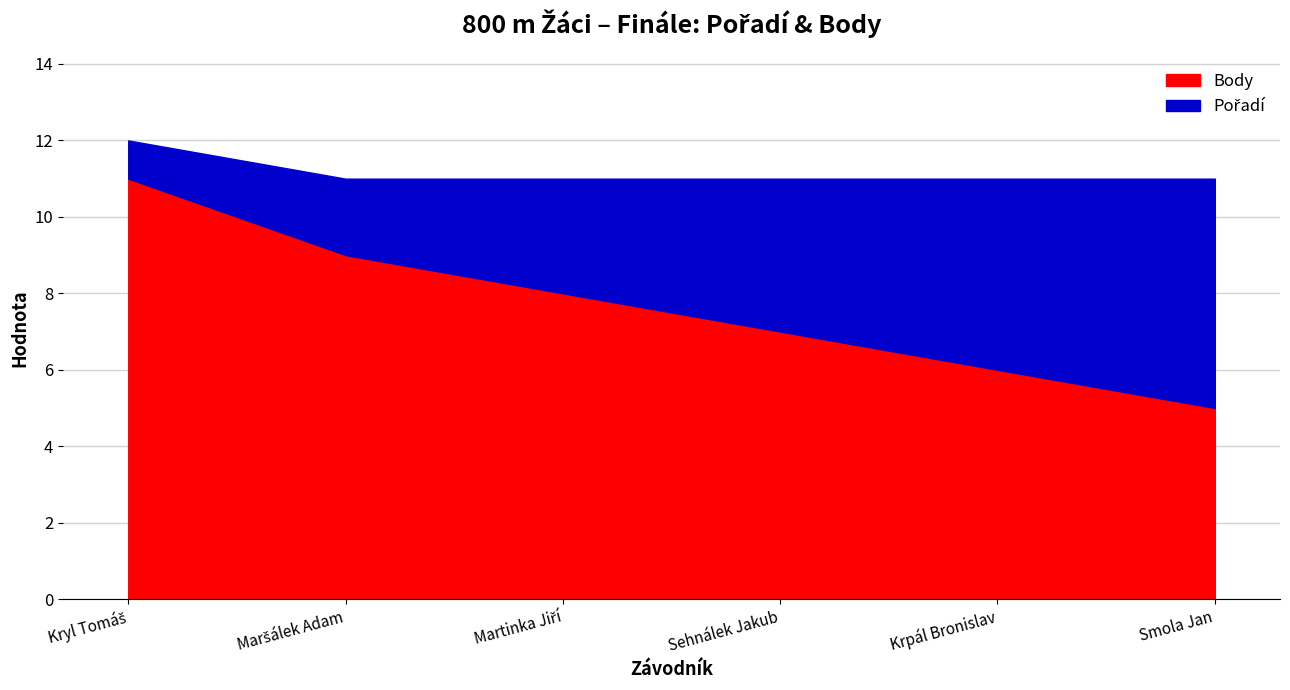

Is it true that Body equals 7 at Sehnálek Jakub?

True